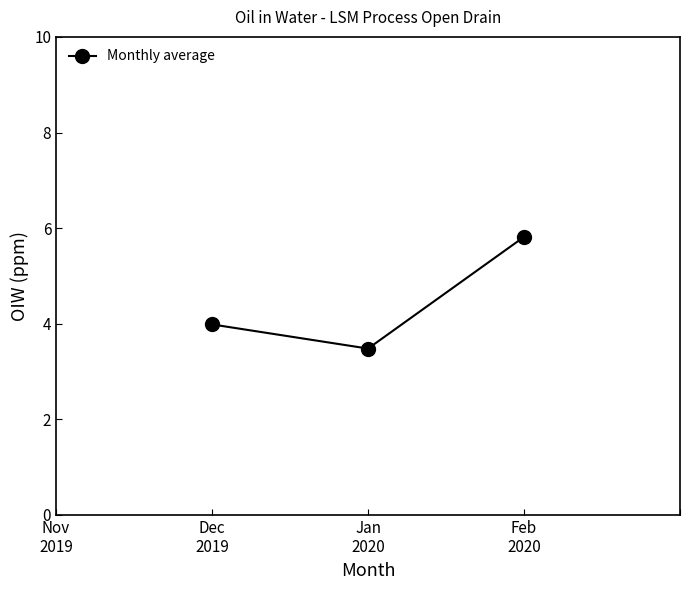

What is the value of the 2nd point from the left?

3.5